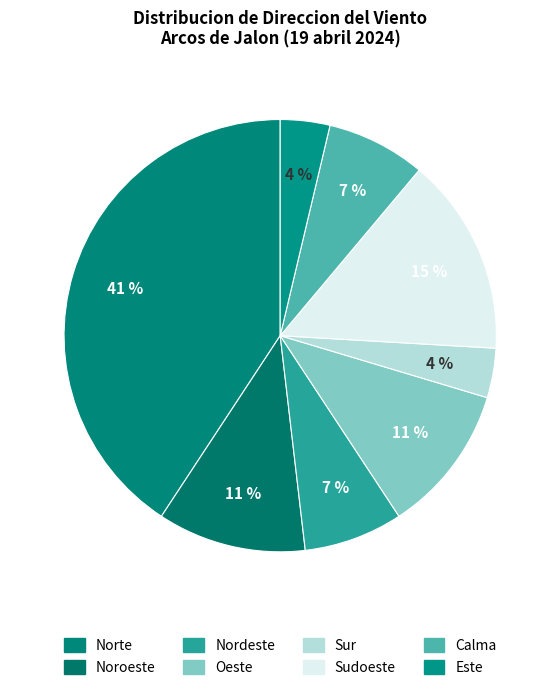

Rank the categories by value from lowest to highest.

Sur, Este, Nordeste, Calma, Noroeste, Oeste, Sudoeste, Norte